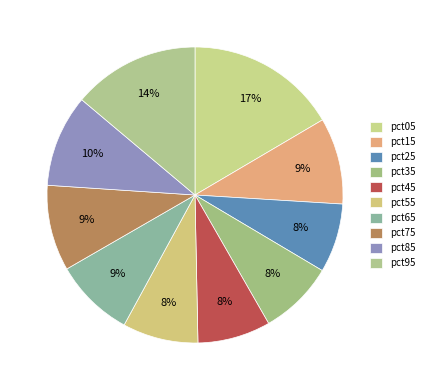

Does any single category account for the majority?

No